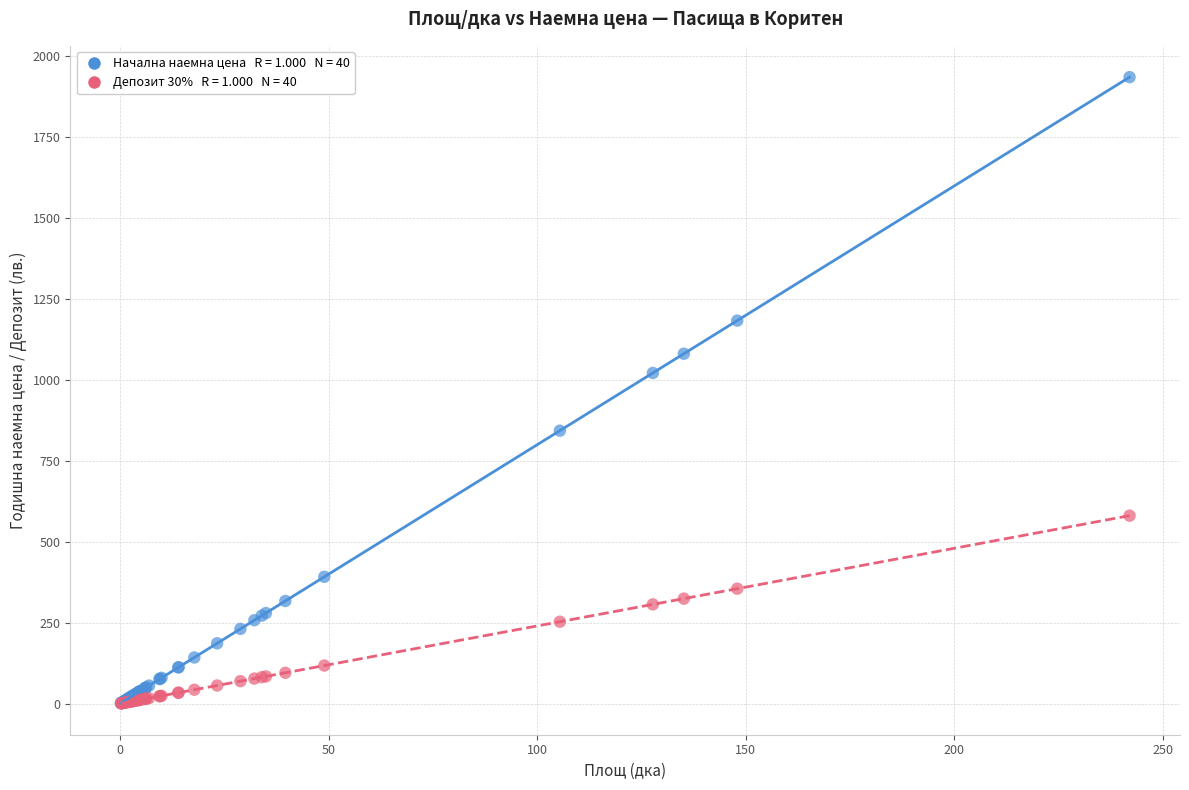

Across all series, what Y value is closest to 968?

1021.9